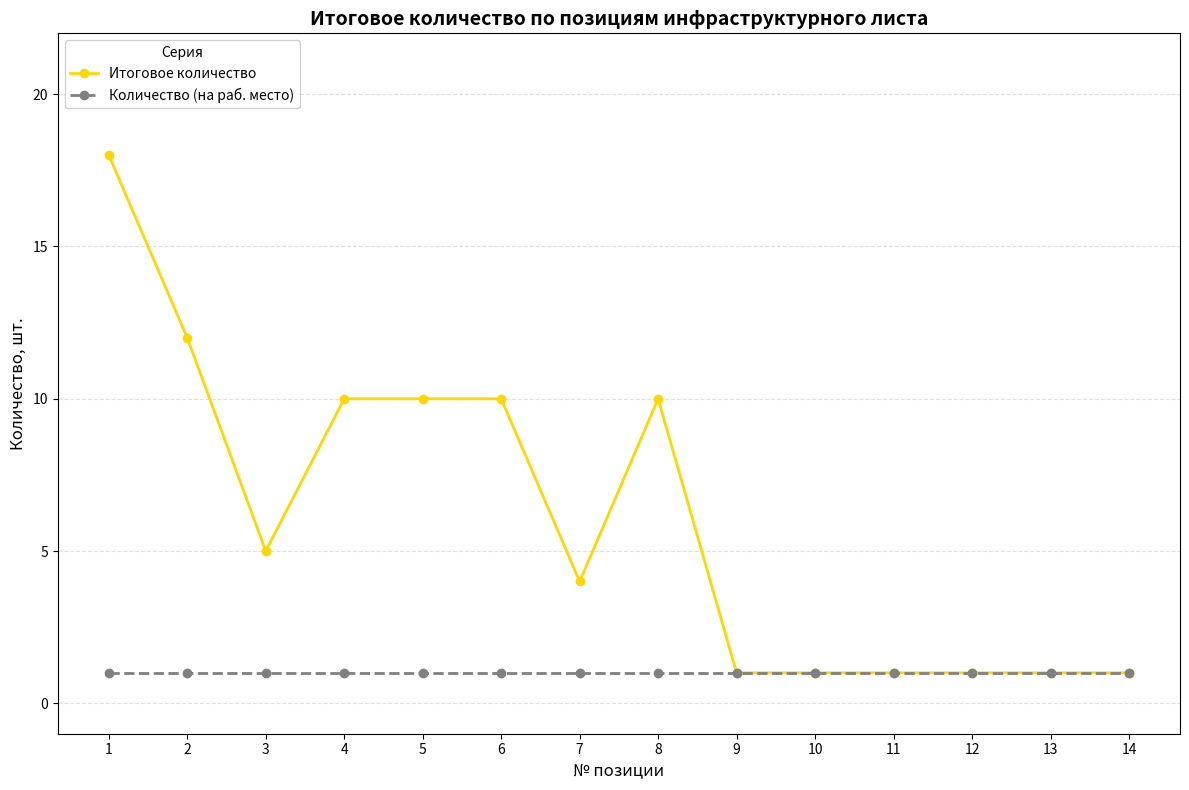

At 4, list the series in order from largest to smallest.

Итоговое количество, Количество (на раб. место)